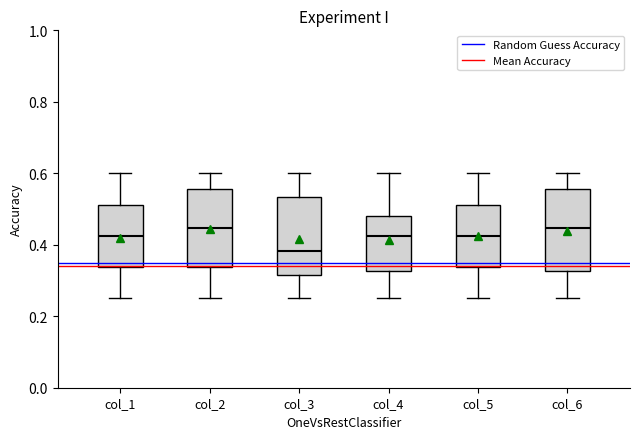

Reading left to right, read every box against the y-axis: the position of its median line, the range the box covers, and the ends of its whiskers. The values are not printed on the chart, so give them approximately, as read against the axis.

col_1: median 0.42, box 0.34 to 0.52, whiskers 0.26 to 0.60
col_2: median 0.44, box 0.34 to 0.56, whiskers 0.26 to 0.60
col_3: median 0.38, box 0.32 to 0.54, whiskers 0.26 to 0.60
col_4: median 0.42, box 0.32 to 0.48, whiskers 0.26 to 0.60
col_5: median 0.42, box 0.34 to 0.52, whiskers 0.26 to 0.60
col_6: median 0.44, box 0.32 to 0.56, whiskers 0.26 to 0.60